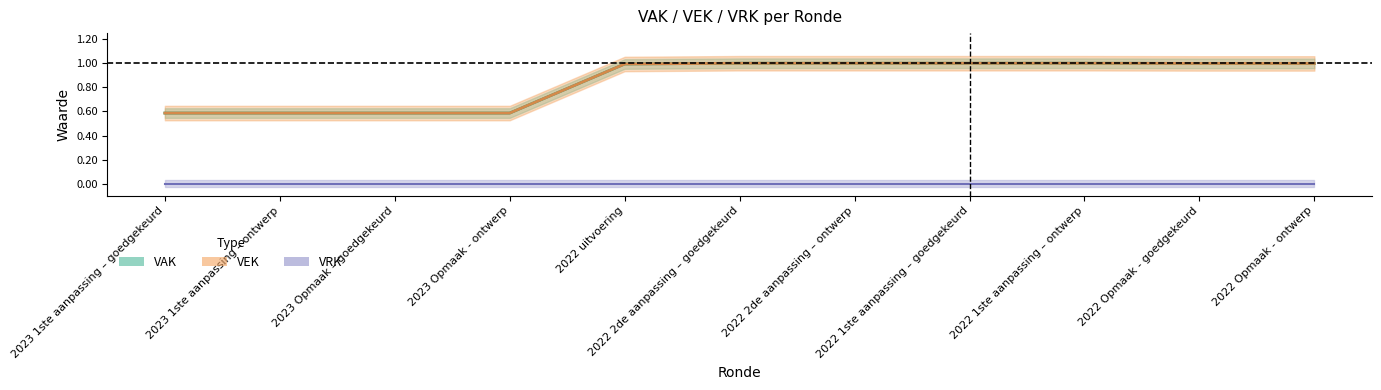

The VEK series shows 0.6 at 2023 Opmaak - ontwerp. True or false?

True